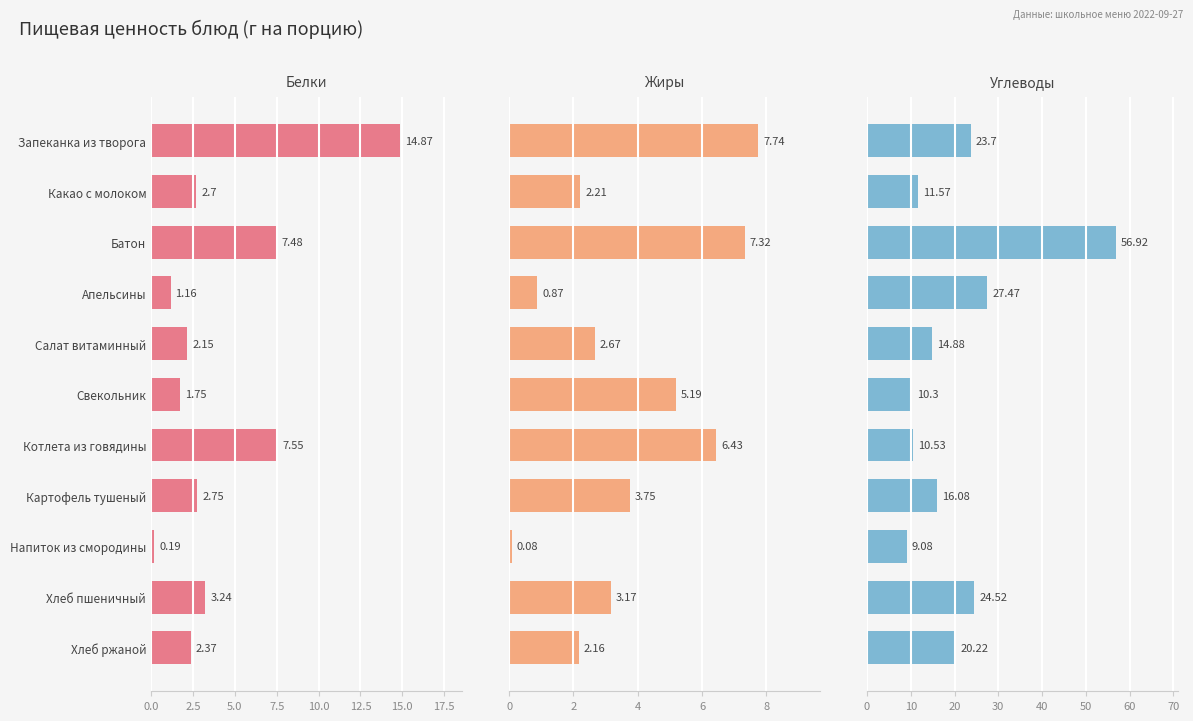

At Запеканка из творога, list the series in order from smallest to largest.

Жиры, Белки, Углеводы